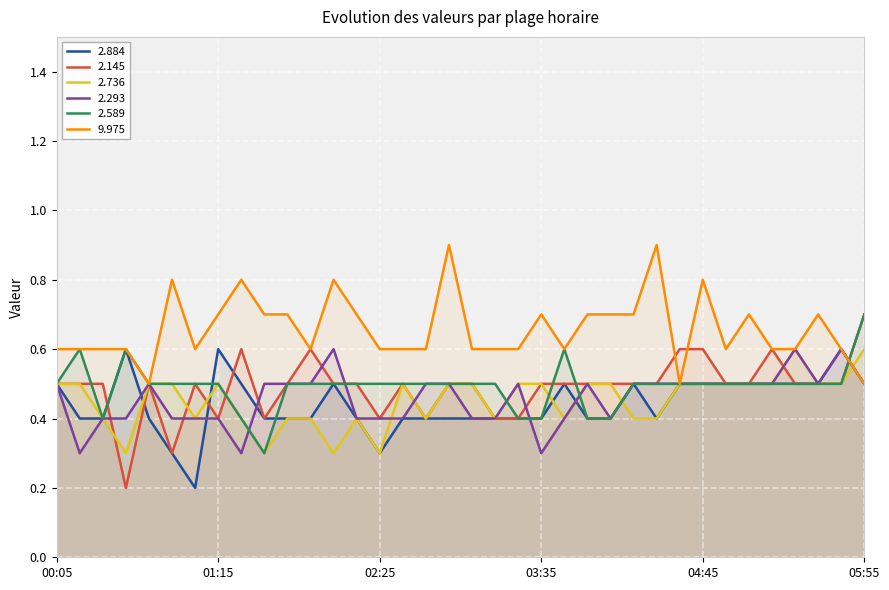

The value of 2.145 at 04:25 is 0.5. True or false?

True